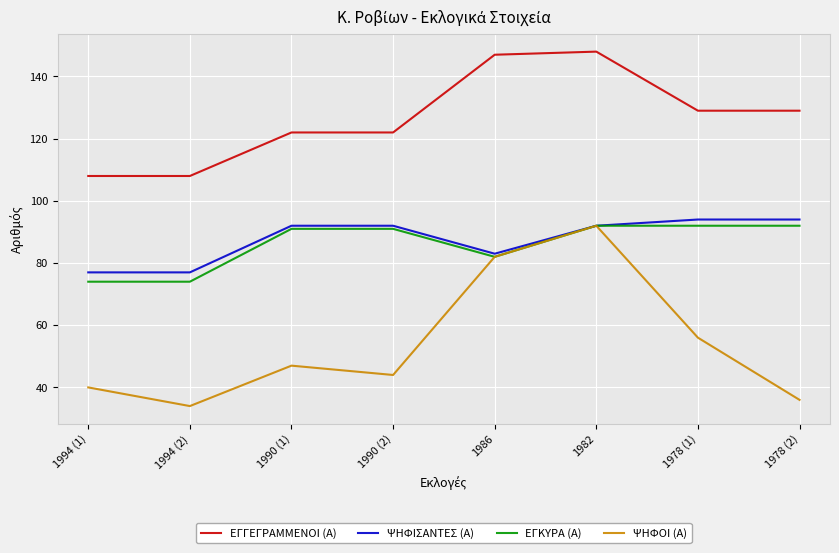

What is the smallest value displayed?

34